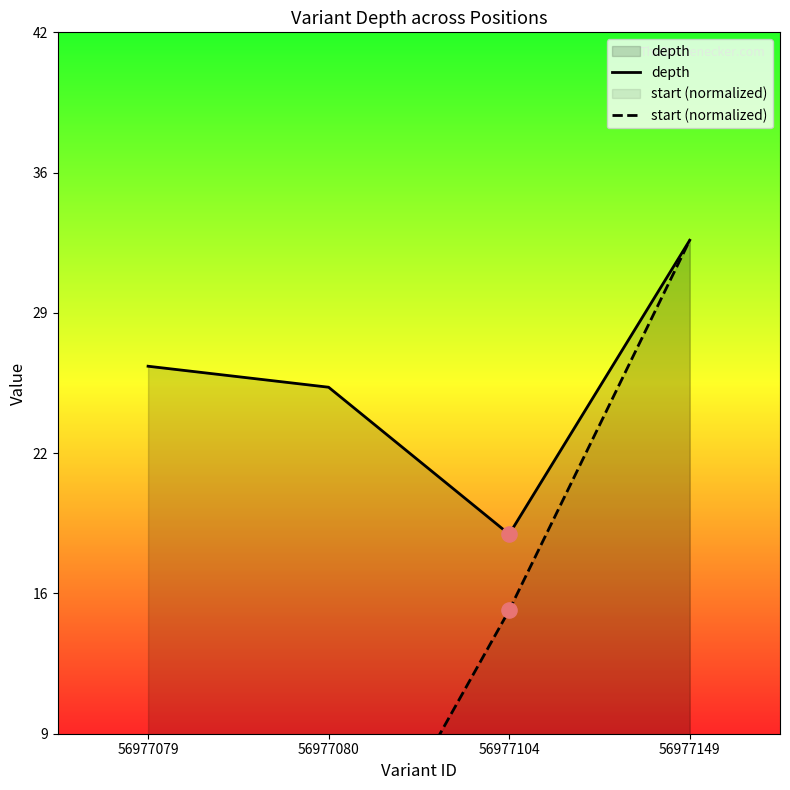

What are all the series names shown in the legend?

depth, start (normalized)